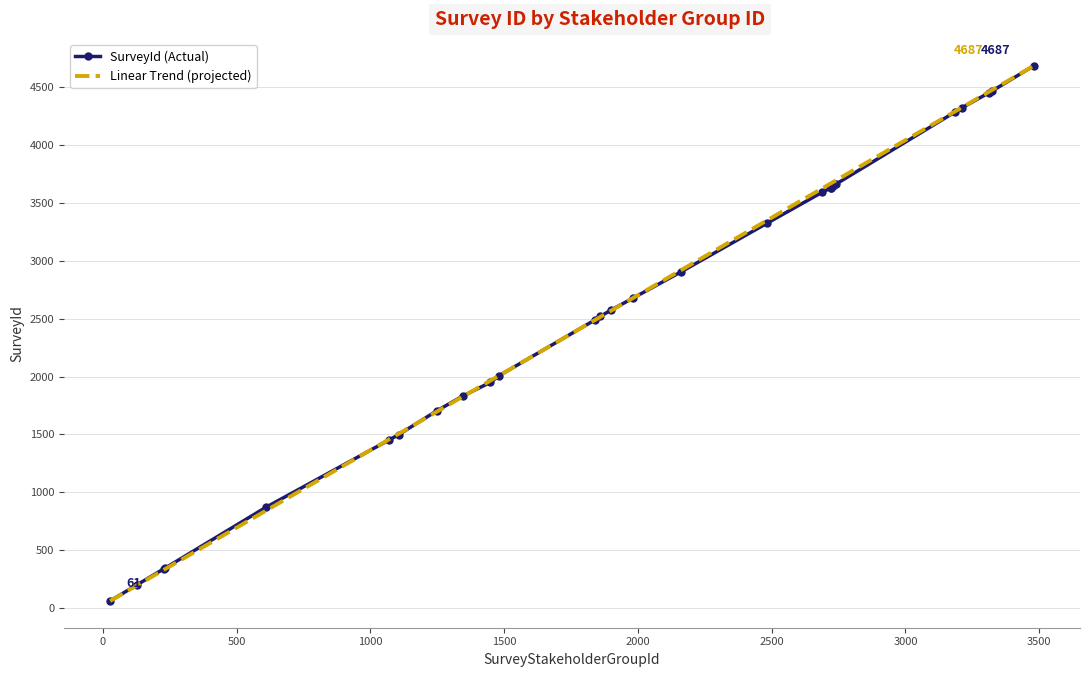

What is the maximum value shown in the chart?

4687.0